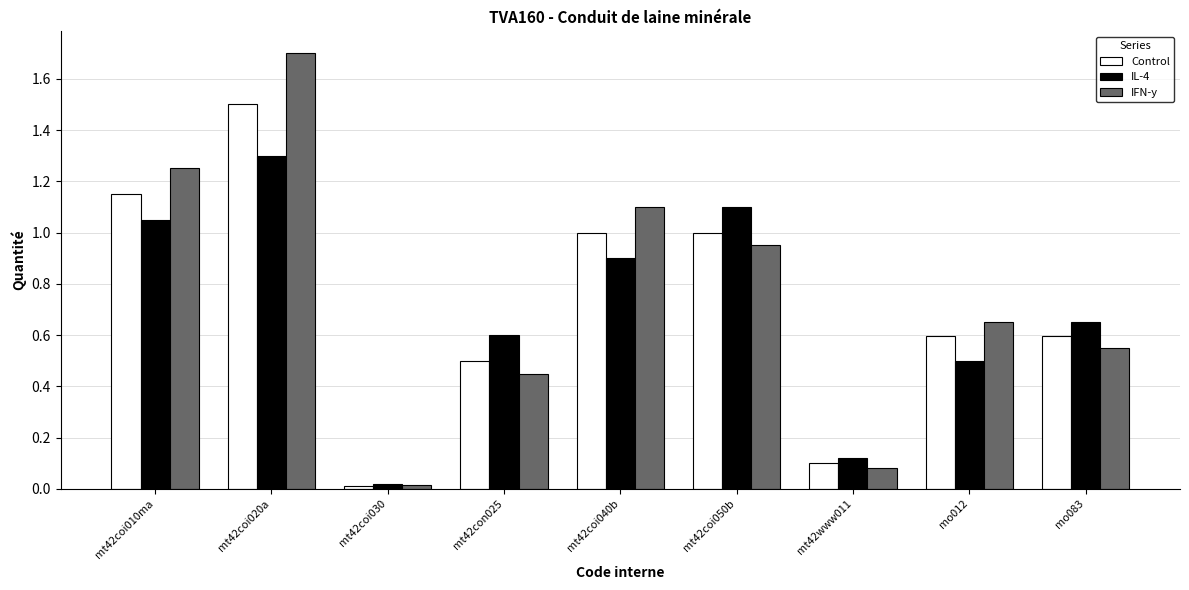

List the series in order of their overall mean, highest first.

IFN-y, Control, IL-4